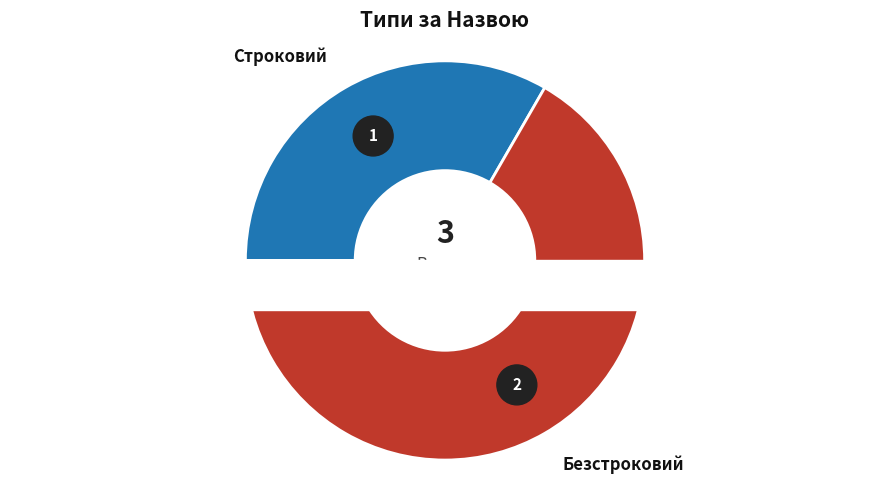

To the nearest percent, what portion does Строковий represent?

33%